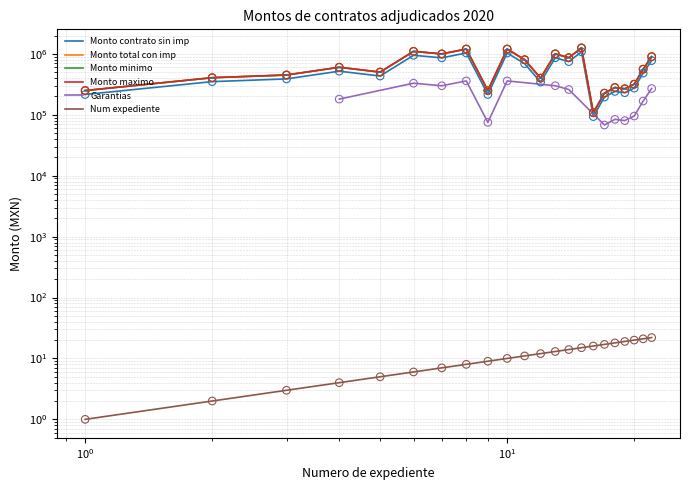

At how many categories does at least one series exceed 636230?

9